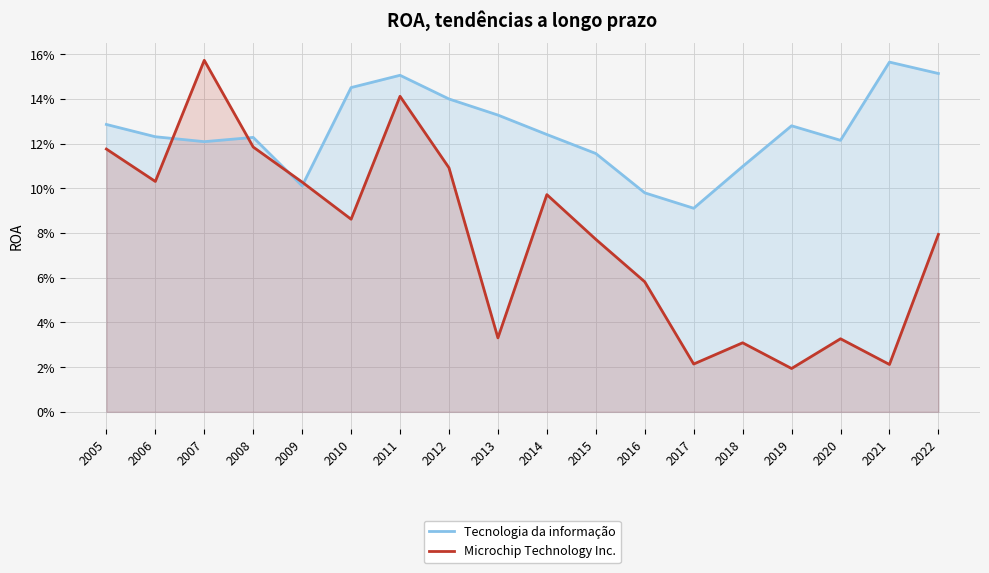

True or false: Tecnologia da informação has a value of 0.2 at 2018.

False